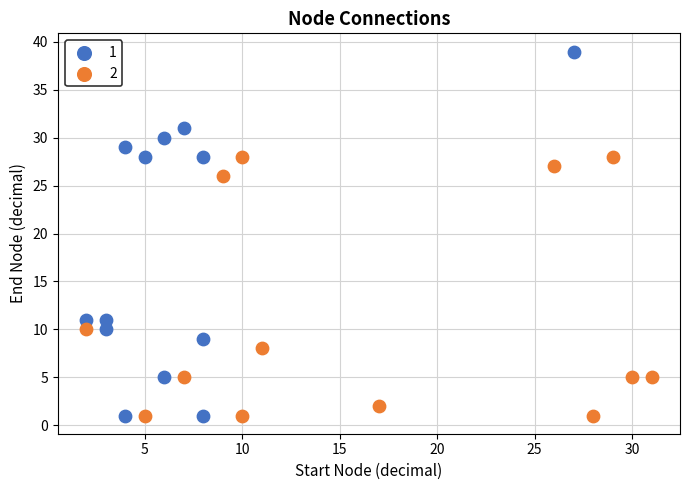

Which series has the largest Y range (max minus min)?

1